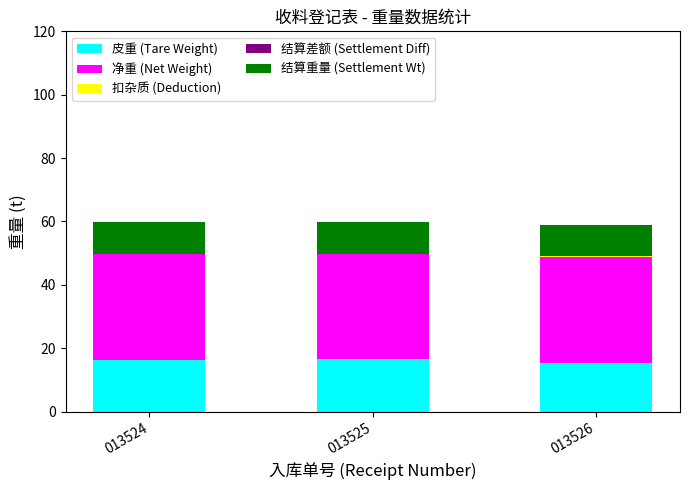

The 皮重 (Tare Weight) series shows 16.2 at 013524. True or false?

True